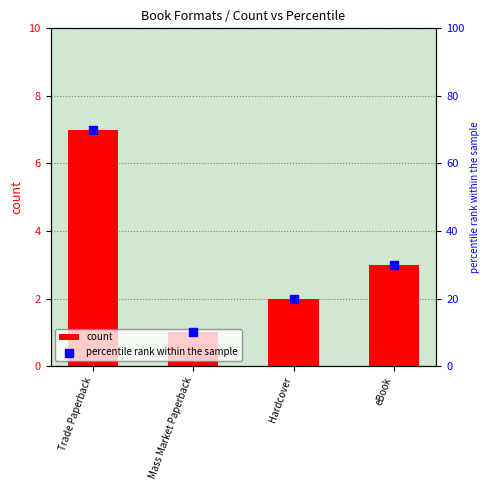

What is the total value across all series at Trade Paperback?

77